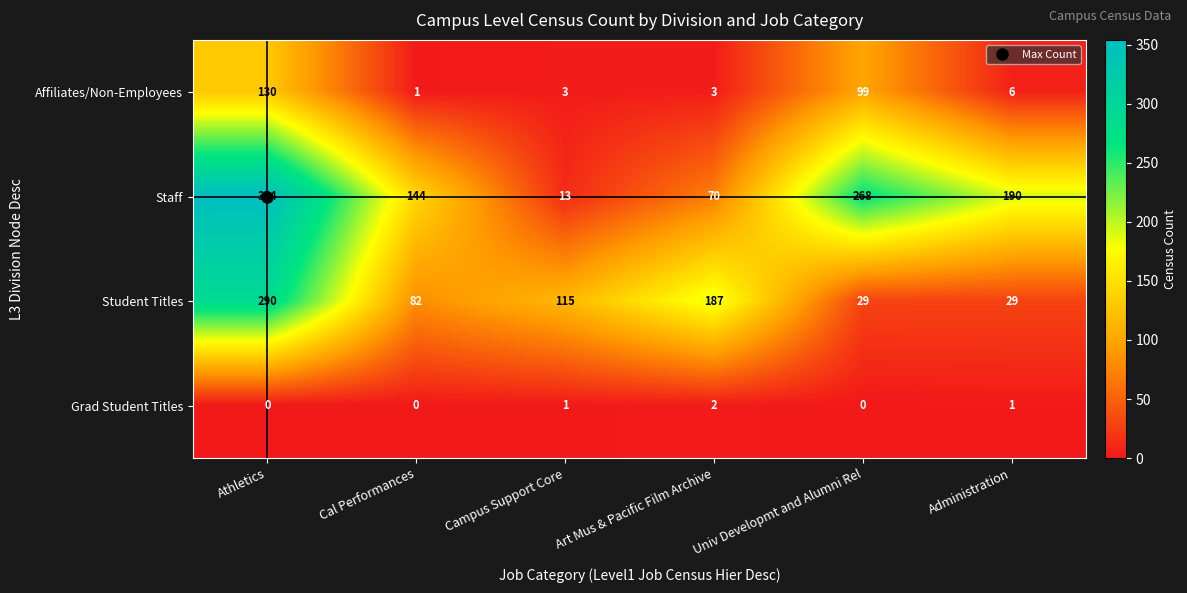

What is the difference between the highest and lowest values at Administration?

189